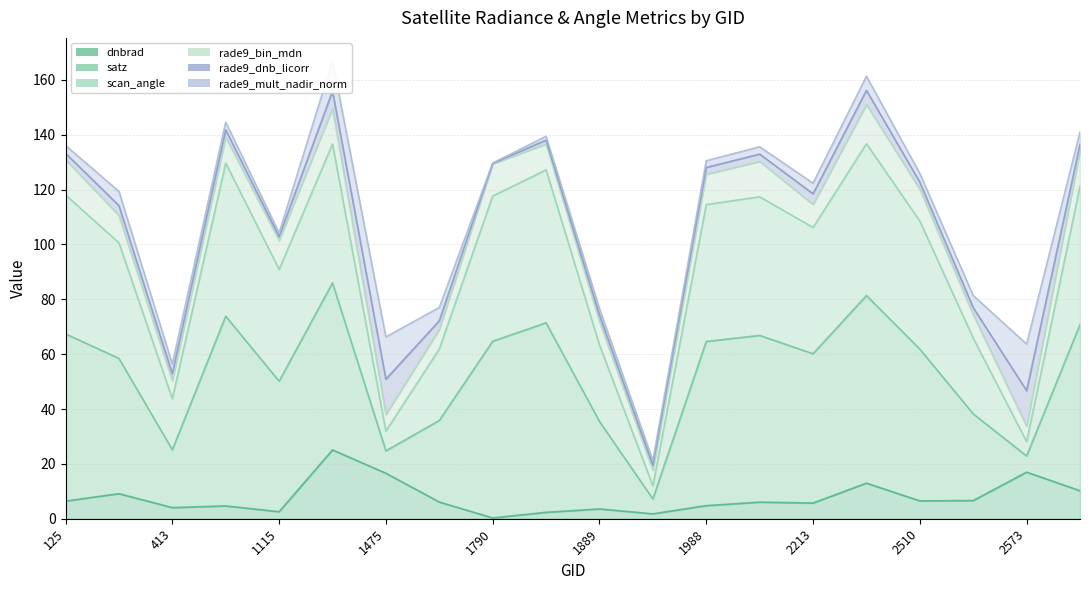

Which label corresponds to the smallest value in the chart?

1790